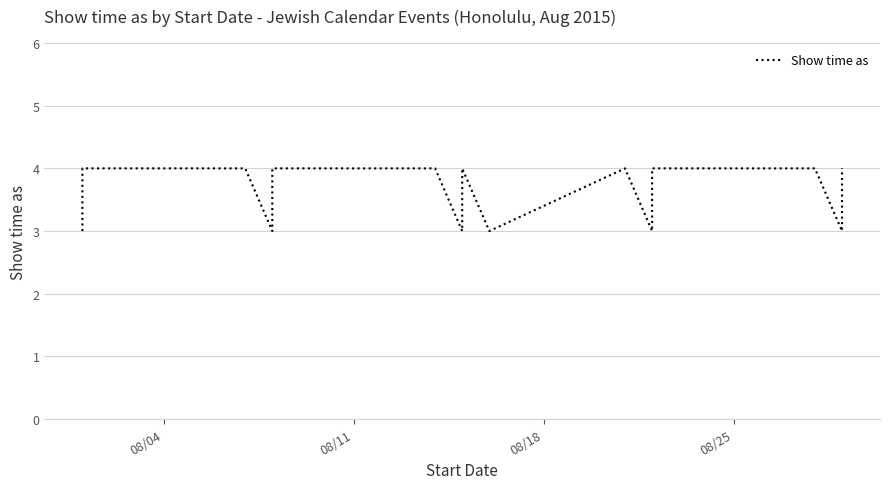

Reading left to right, extract all data points from this chart.

3	3	4	4	3	3	4	4	3	3	4	3	3	4	3	4	4	3	4